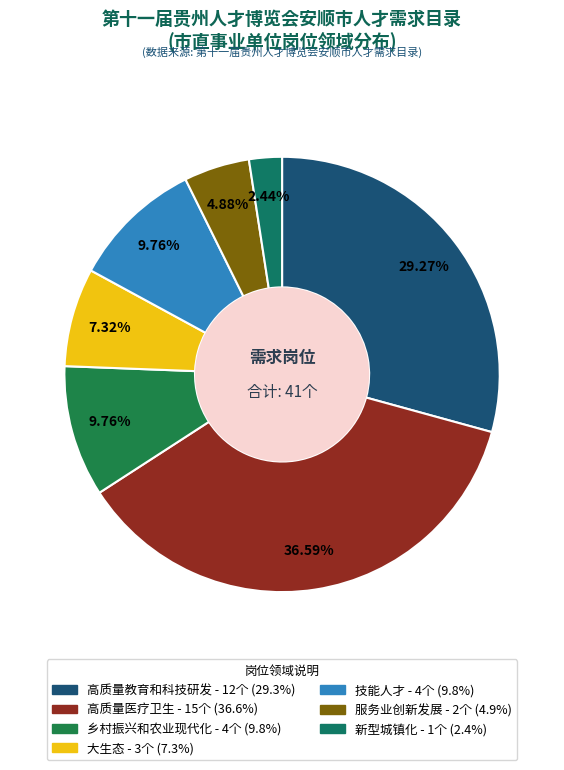

Count the number of slices in the pie.

7